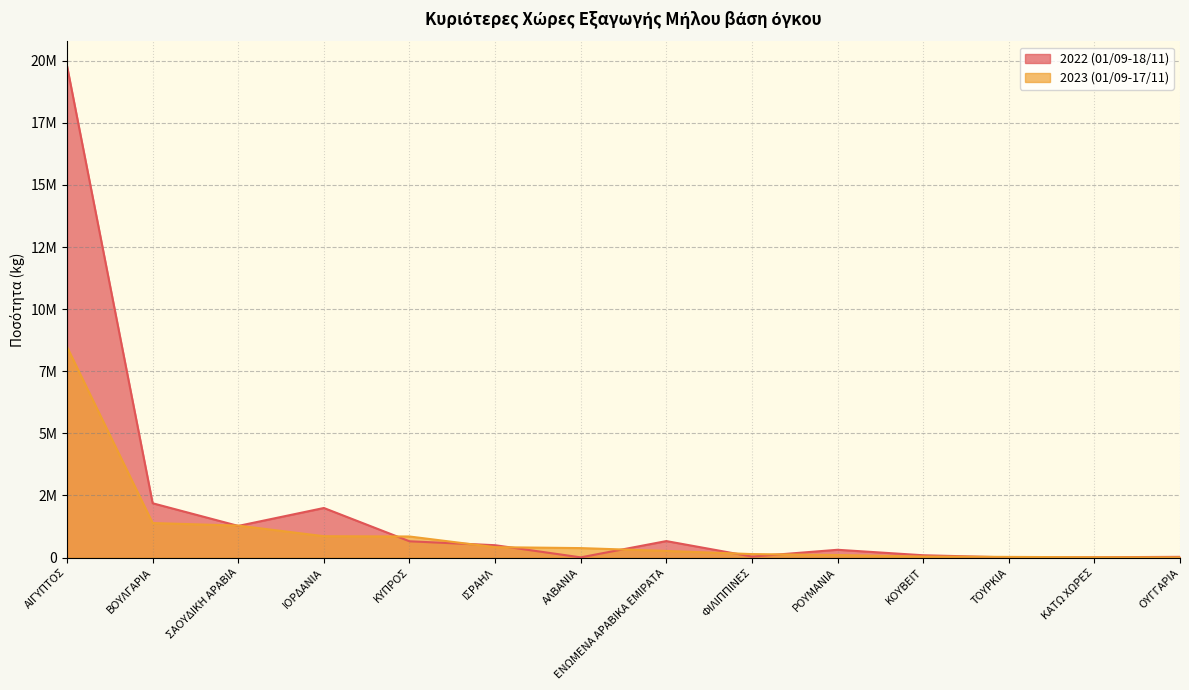

Which category has the highest value in the 2023 (01/09-17/11) series?

ΑΙΓΥΠΤΟΣ